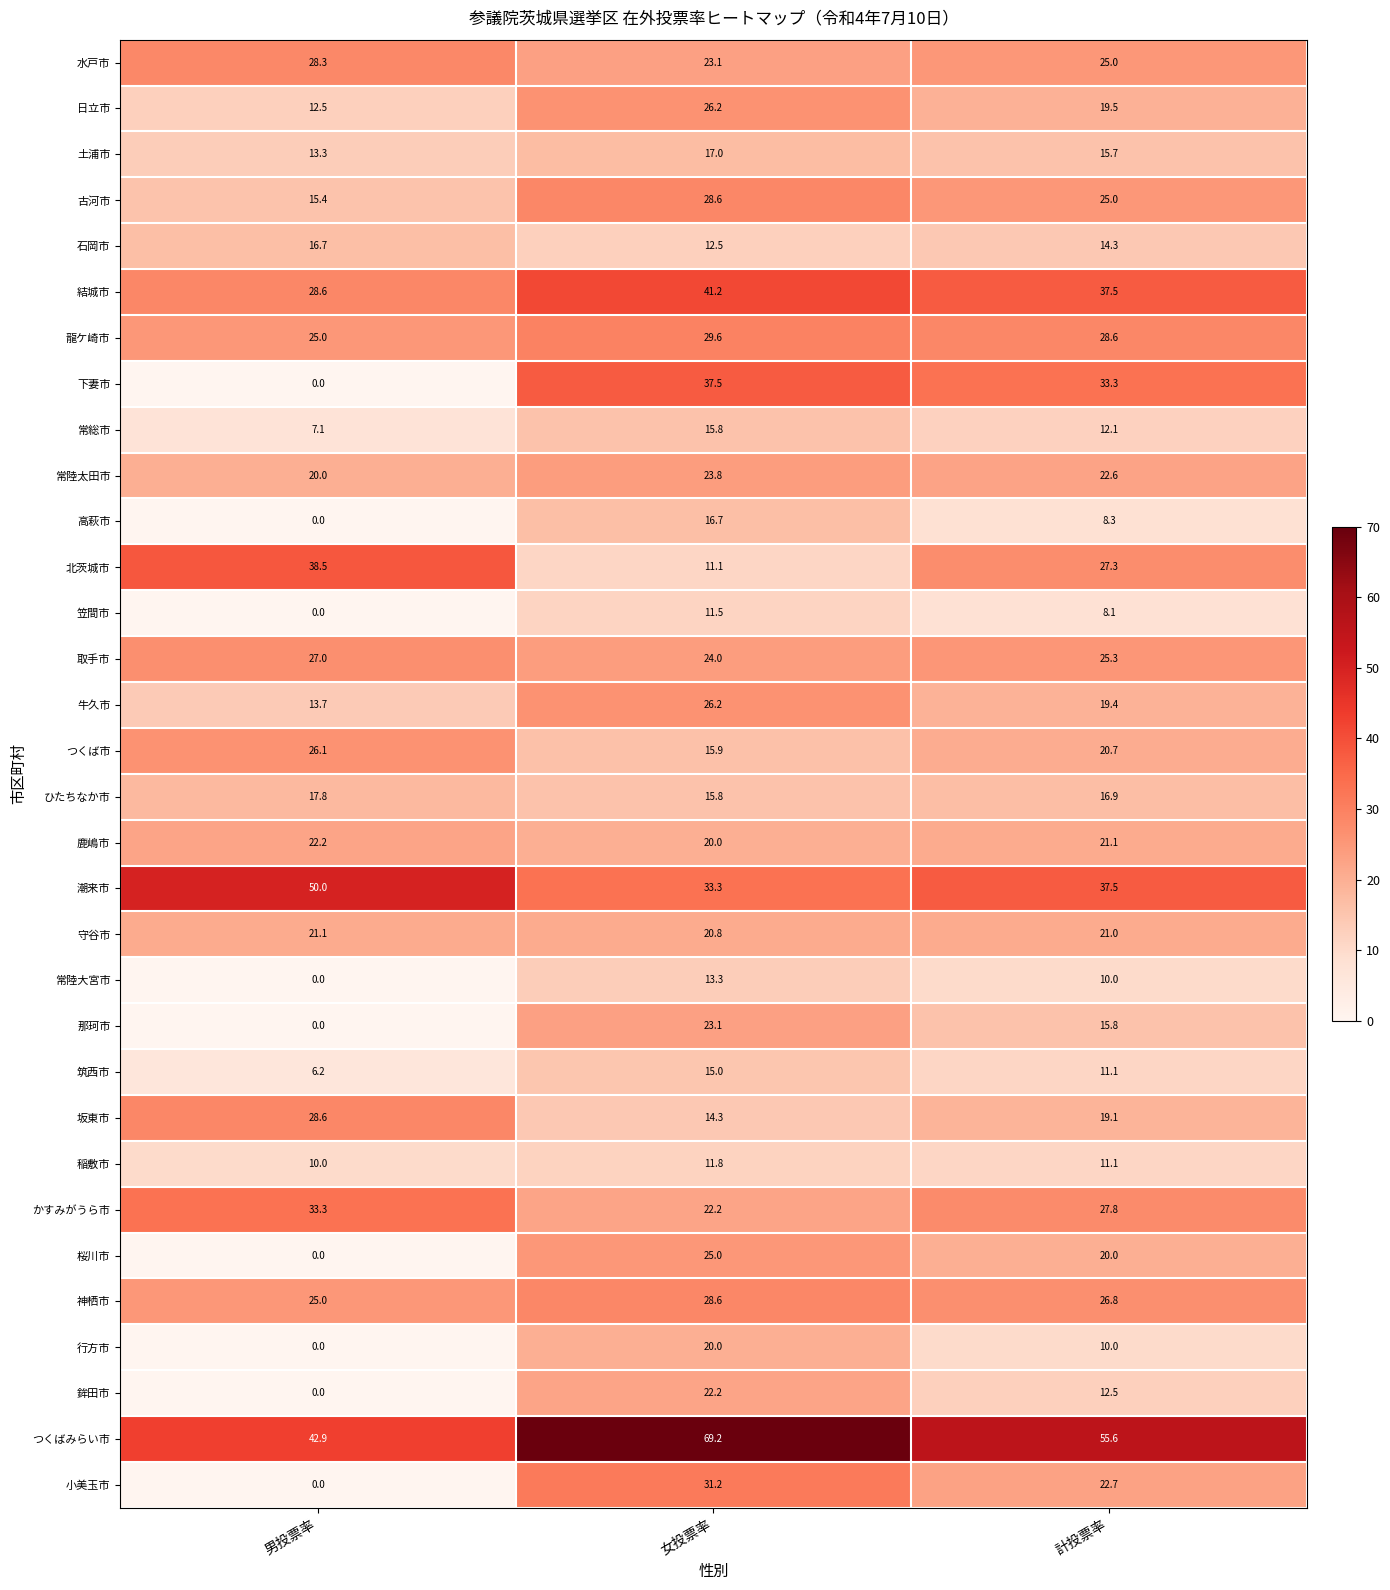

Rank the categories by 守谷市 value from highest to lowest.

男投票率, 計投票率, 女投票率